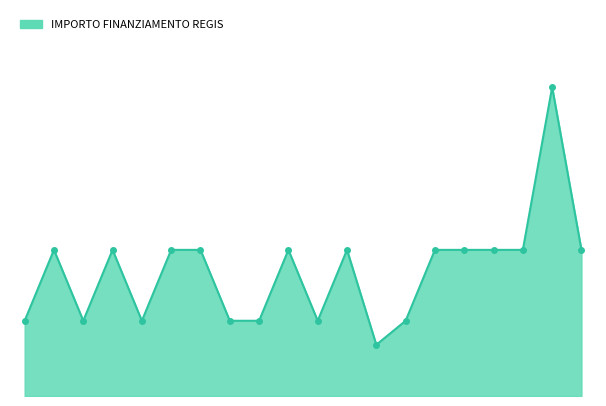

How many points are higher than both their immediate neighbors (excluding endpoints)?

5